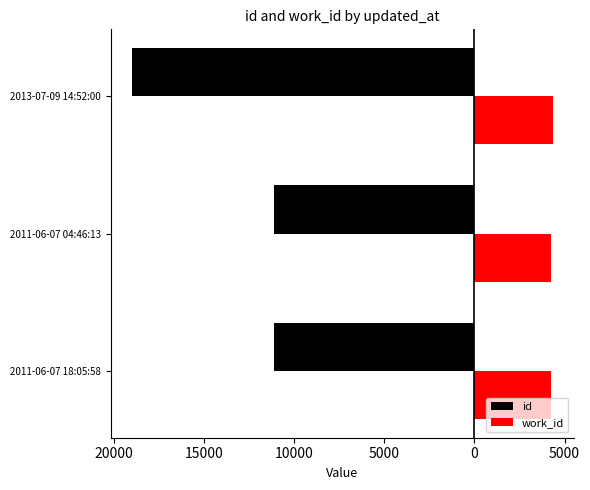

What is the difference between the maximum and minimum values in the id series?

7893